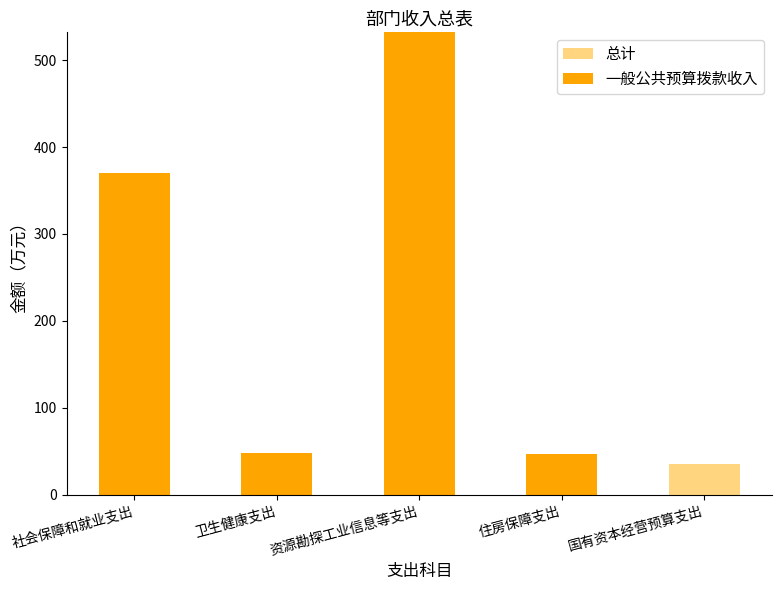

What are all the series names shown in the legend?

总计, 一般公共预算拨款收入